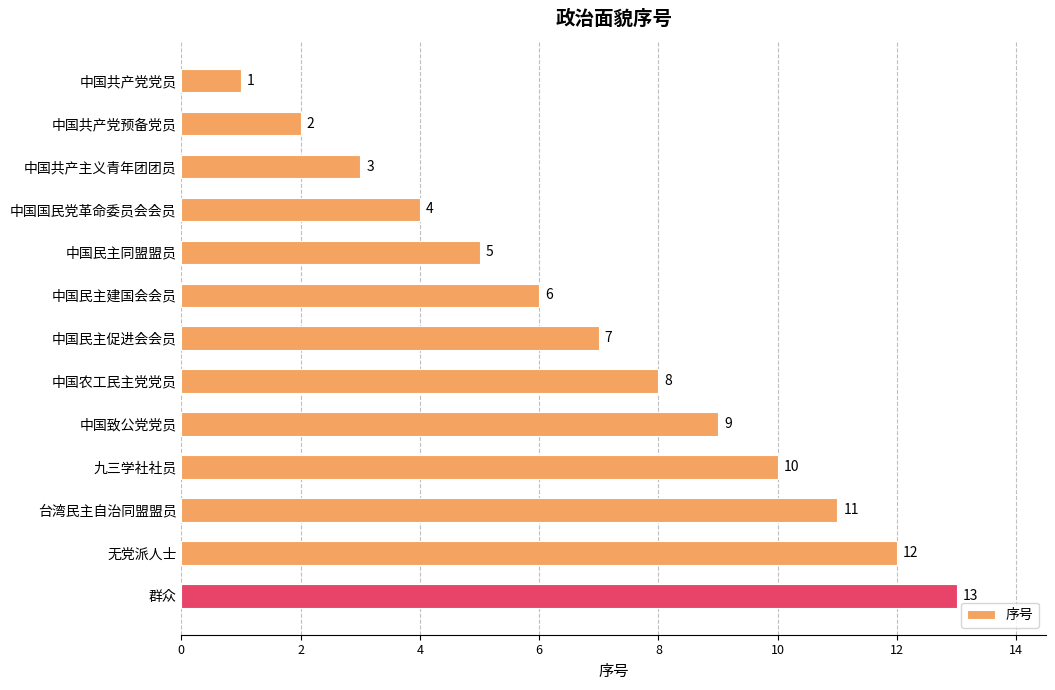

What is the label of the 9th bar from the bottom?

中国民主同盟盟员